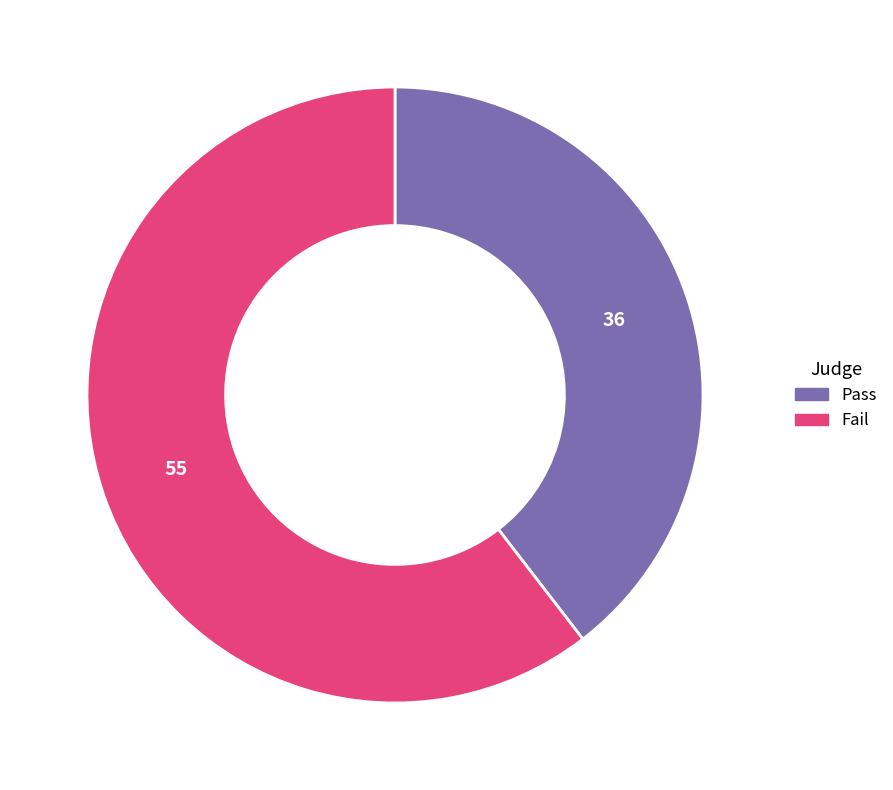

What is the largest slice in the pie chart?

Fail